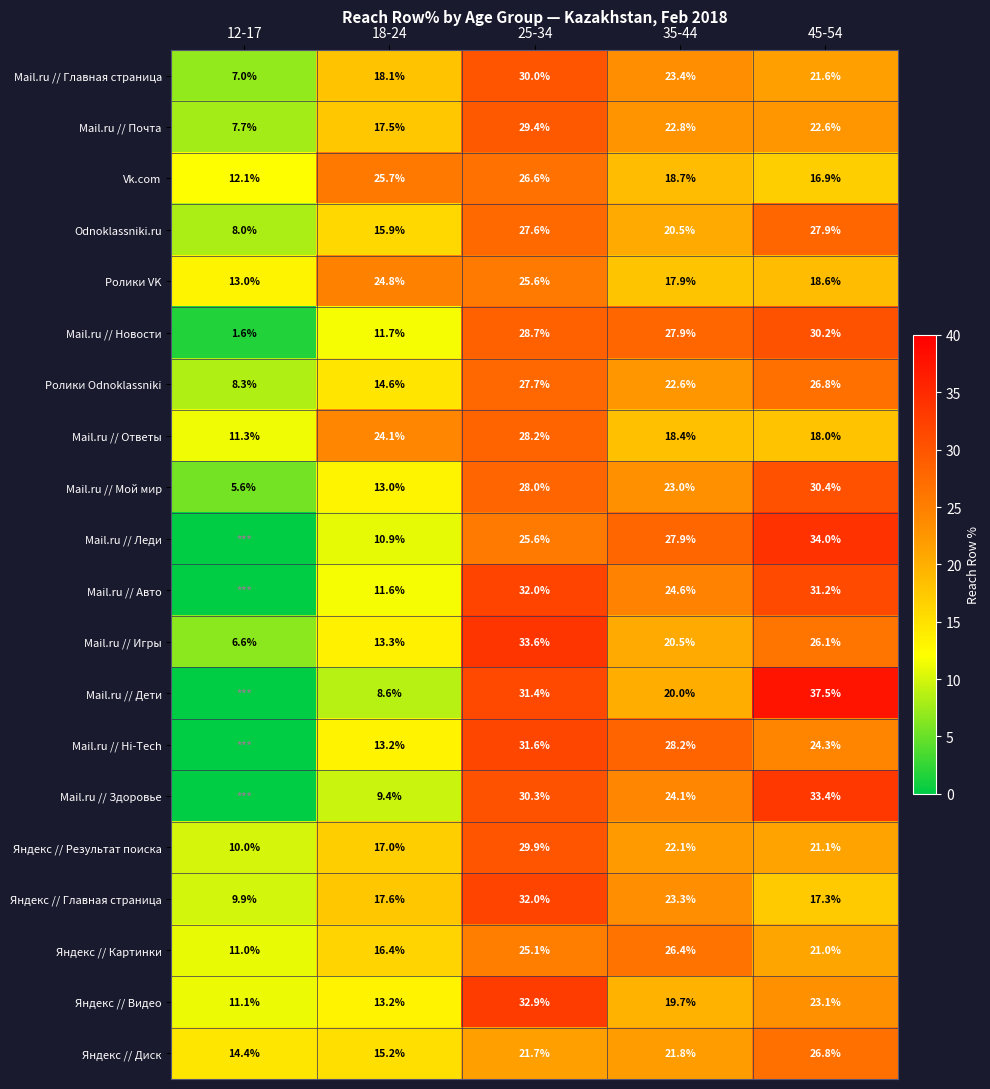

Is the value of Vk.com at 35-44 greater than the value of Mail.ru // Главная страница at 18-24?

Yes